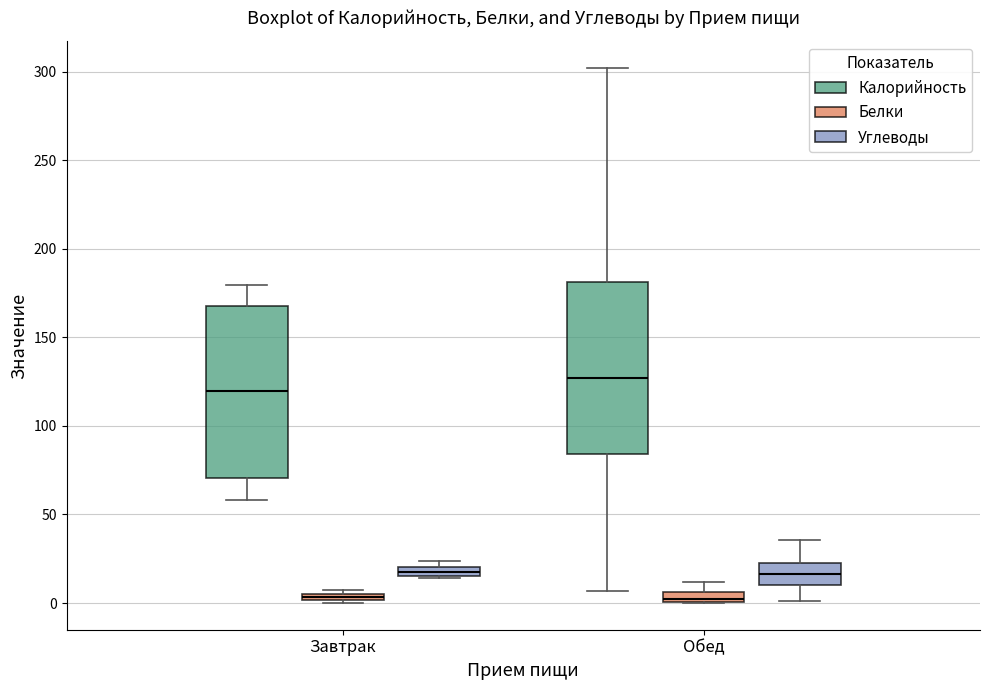

Which box's median line is the highest?

Обед (Калорийность)